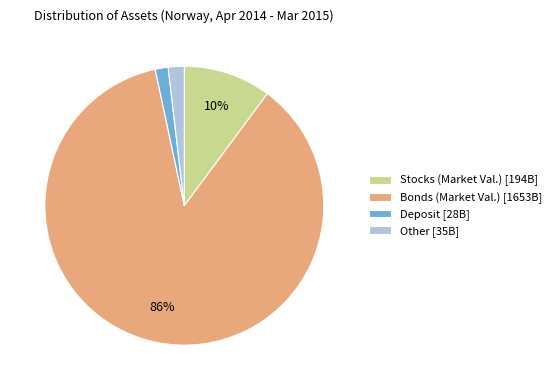

Is there any slice that represents more than half of the pie?

Yes